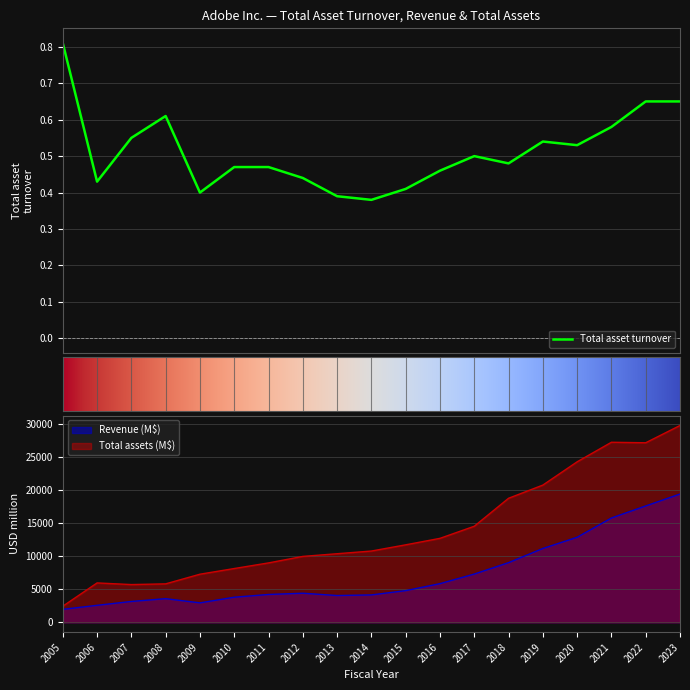

What is the difference between the maximum and minimum values in the Total assets series?

27339.0